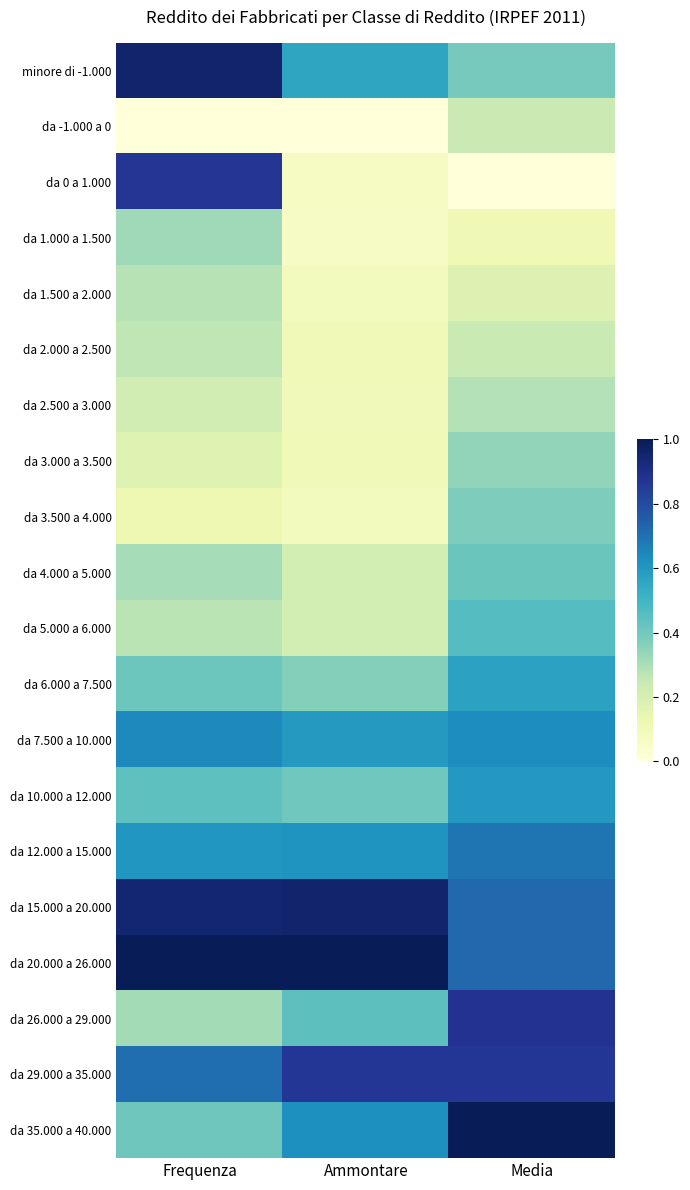

Which series has the largest total across all categories?

da 20.000 a 26.000